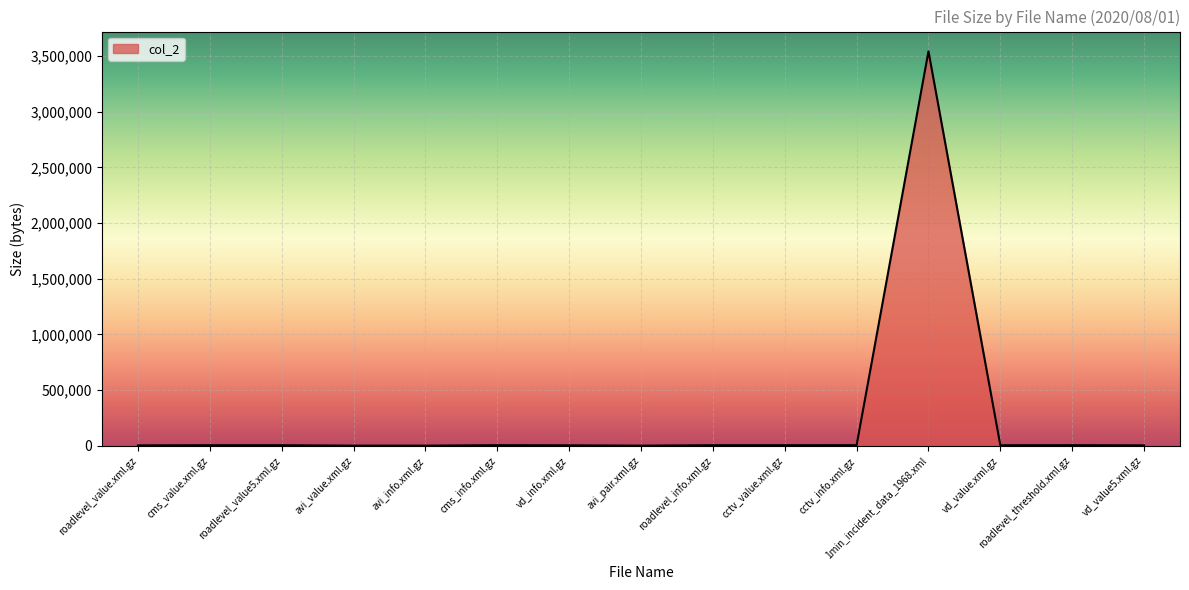

What is the approximate value at avi_value.xml.gz, to the nearest 100?

1500